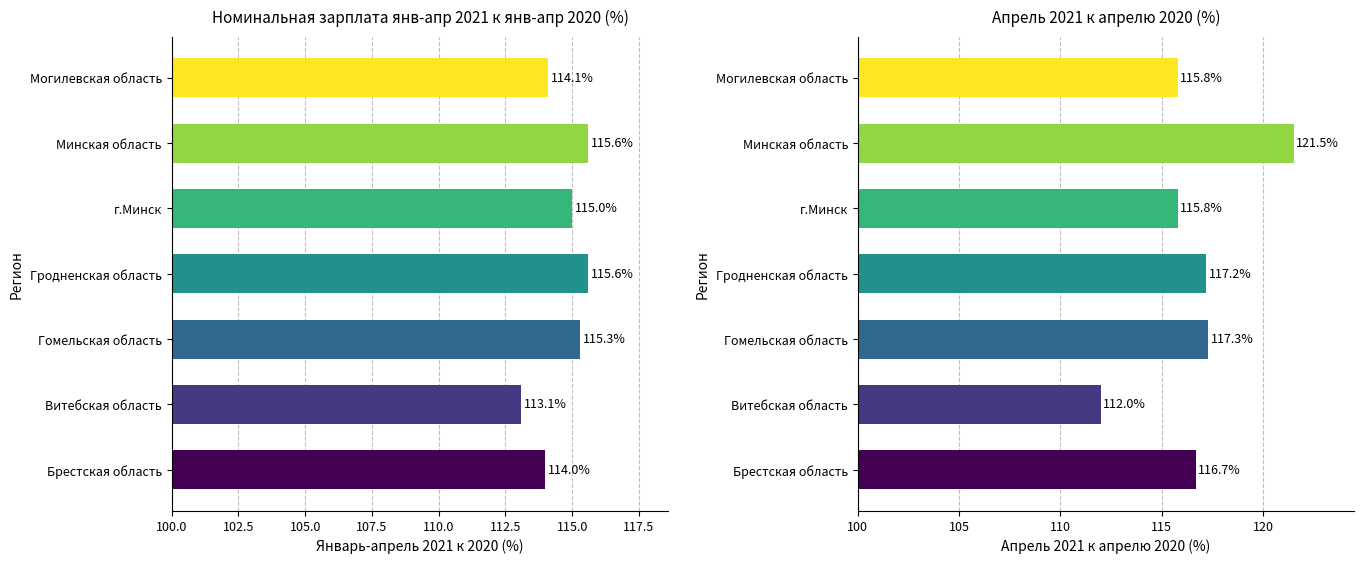

Rank the series by their average value, from highest to lowest.

Апрель 2021 к апрелю 2020 (%), Январь-апрель 2021 к 2020 (%)